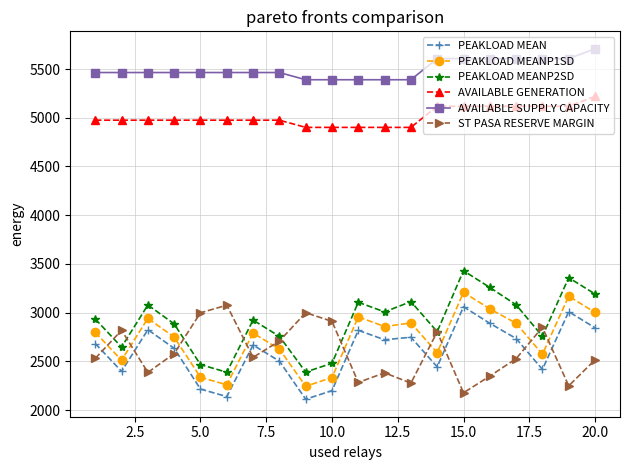

What is the highest value of the PEAKLOAD MEAN series?

3060